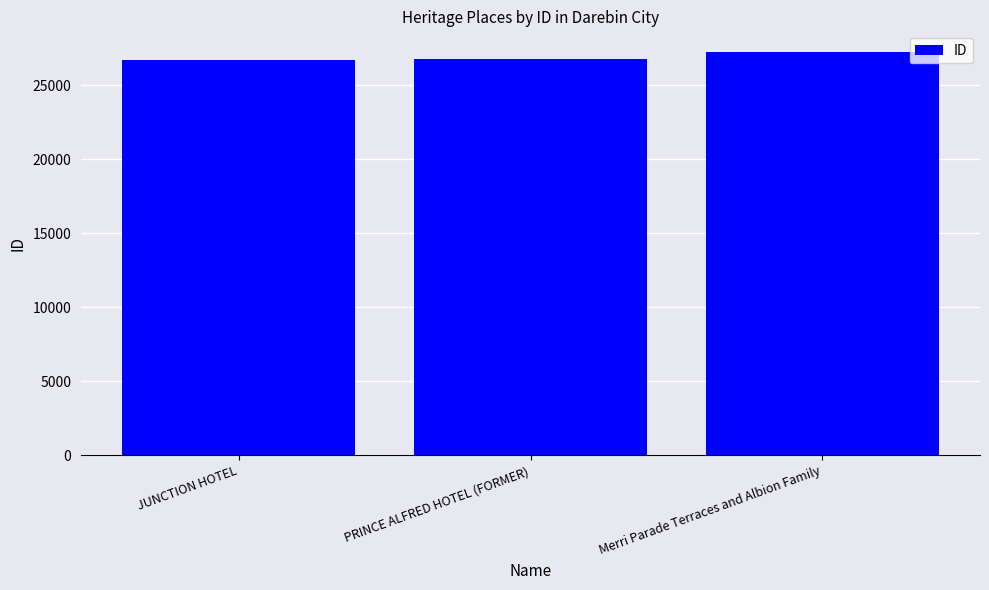

What is the value of the 3rd bar from the left?

27270